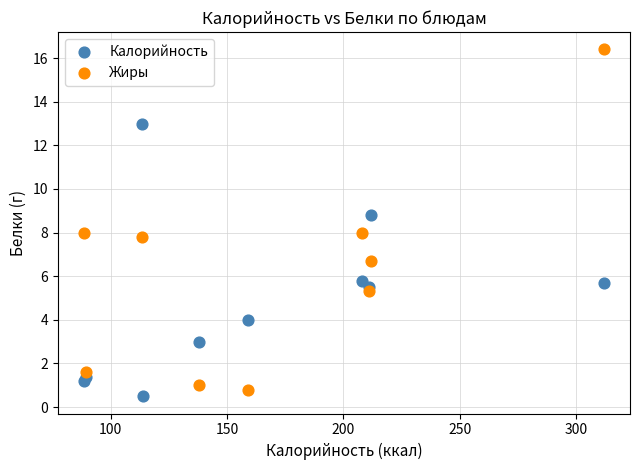

Which series has the largest Y range (max minus min)?

Жиры